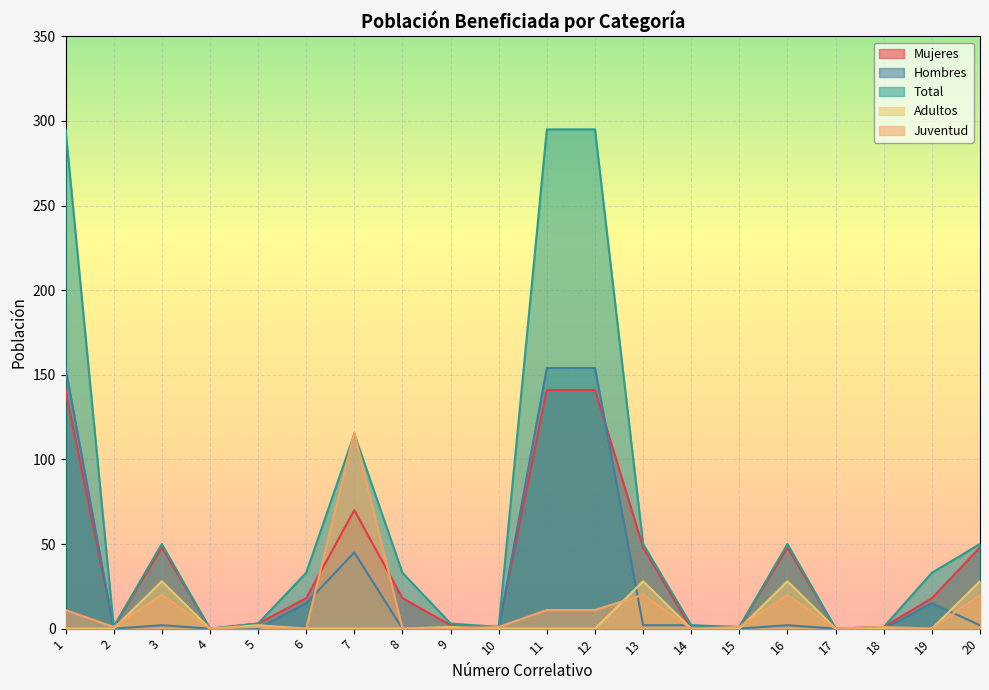

Rank the series by their maximum value, from highest to lowest.

Total, Hombres, Mujeres, Juventud, Adultos